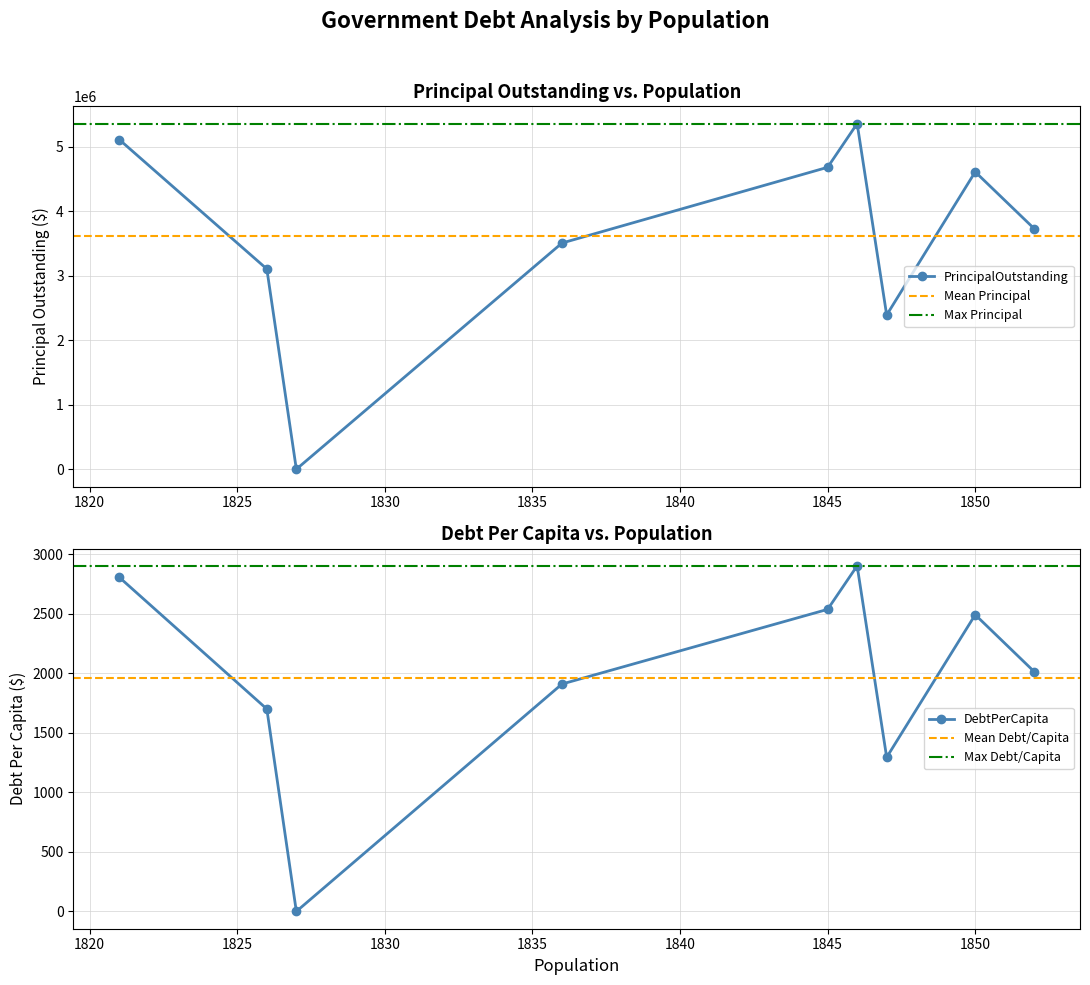

In DebtPerCapita, how many points are higher than both neighbors (excluding endpoints)?

2